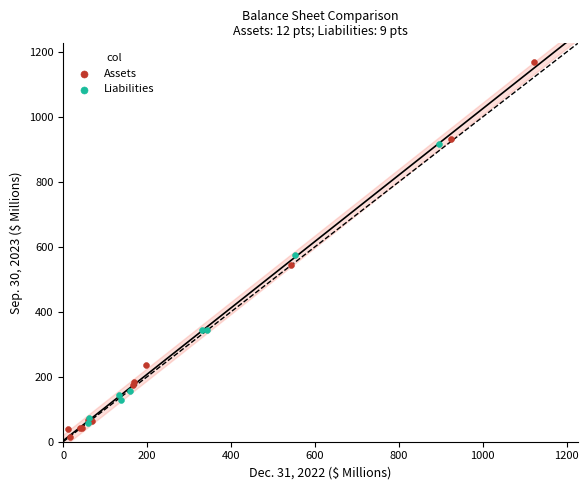

Which series has the largest Y range (max minus min)?

Assets